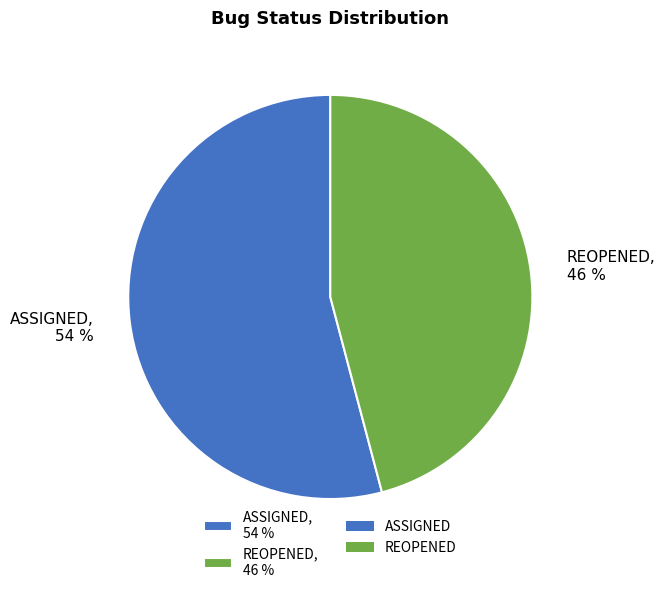

Which slice is the largest?

ASSIGNED